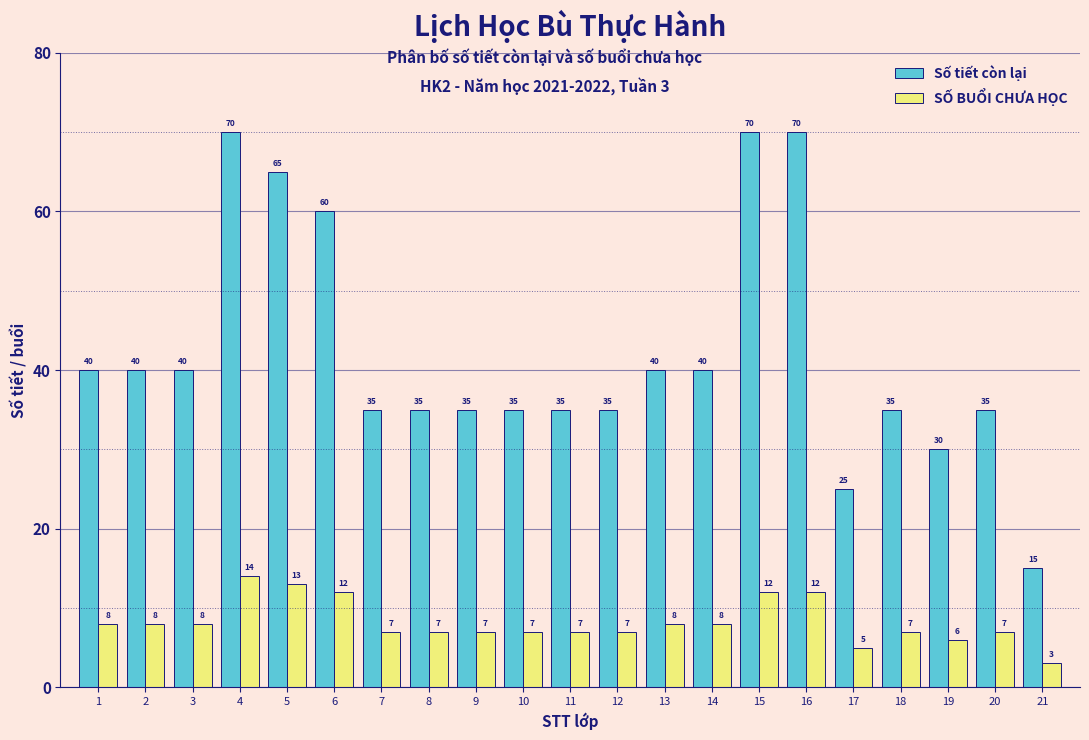

Reading right to left, what are all the values shown in this chart?

Số tiết còn lại: 21=15	20=35	19=30	18=35	17=25	16=70	15=70	14=40	13=40	12=35	11=35	10=35	9=35	8=35	7=35	6=60	5=65	4=70	3=40	2=40	1=40
SỐ BUỔI CHƯA HỌC: 21=3	20=7	19=6	18=7	17=5	16=12	15=12	14=8	13=8	12=7	11=7	10=7	9=7	8=7	7=7	6=12	5=13	4=14	3=8	2=8	1=8